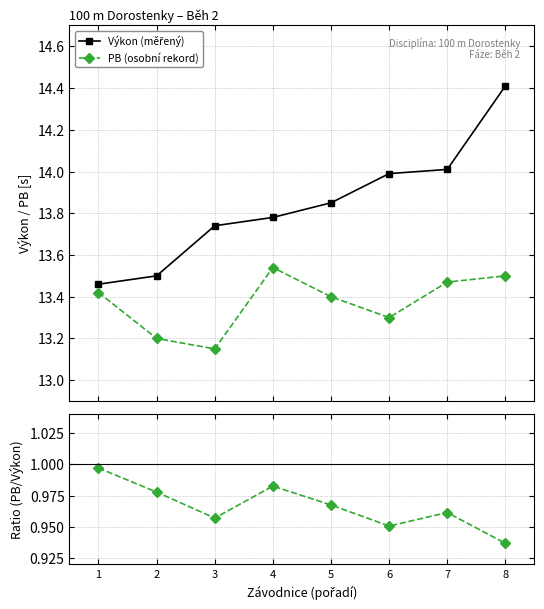

Reading left to right, what are all the values shown in this chart?

Výkon (měřený): 13.5	13.5	13.7	13.8	13.8	14.0	14.0	14.4
PB (osobní rekord): 13.4	13.2	13.2	13.5	13.4	13.3	13.5	13.5
PB / Výkon: 1.0	1.0	1.0	1.0	1.0	1.0	1.0	0.9